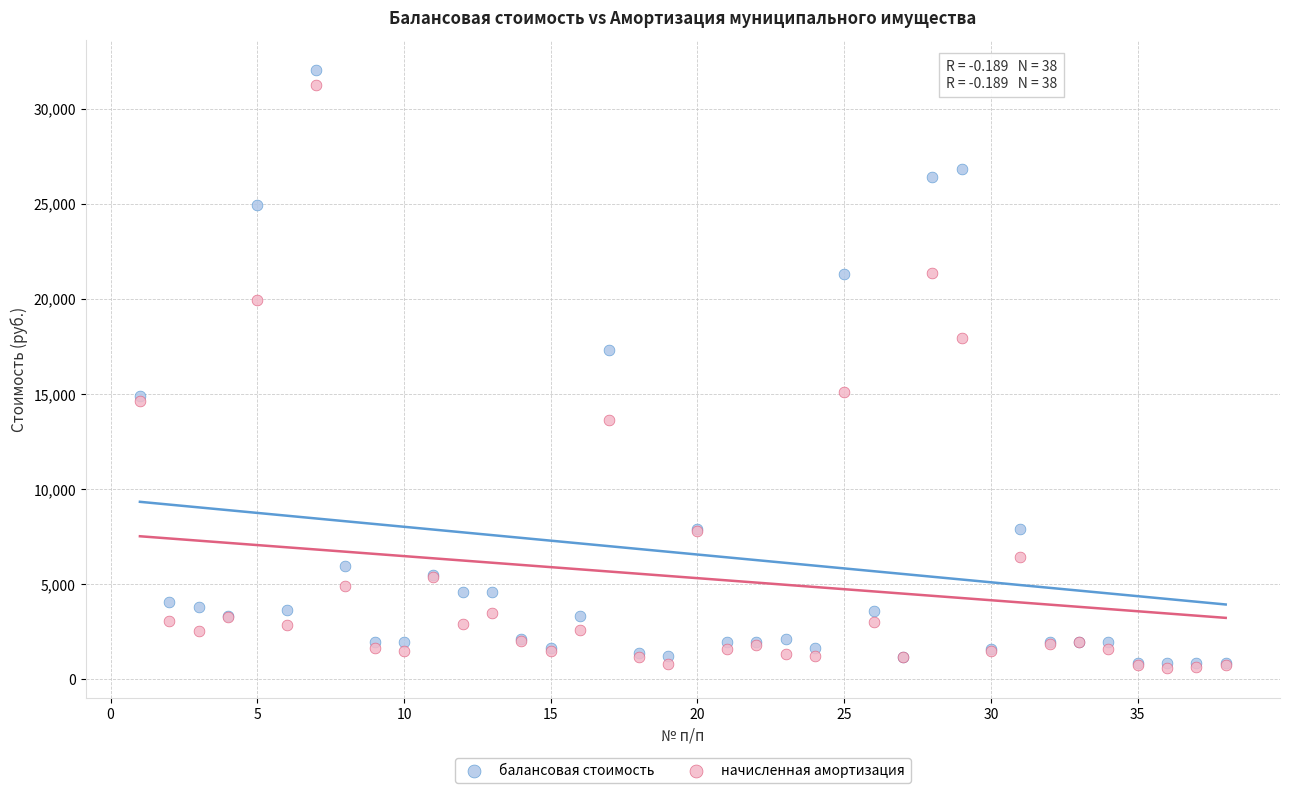

What are all the series names shown in the legend?

балансовая стоимость, начисленная амортизация